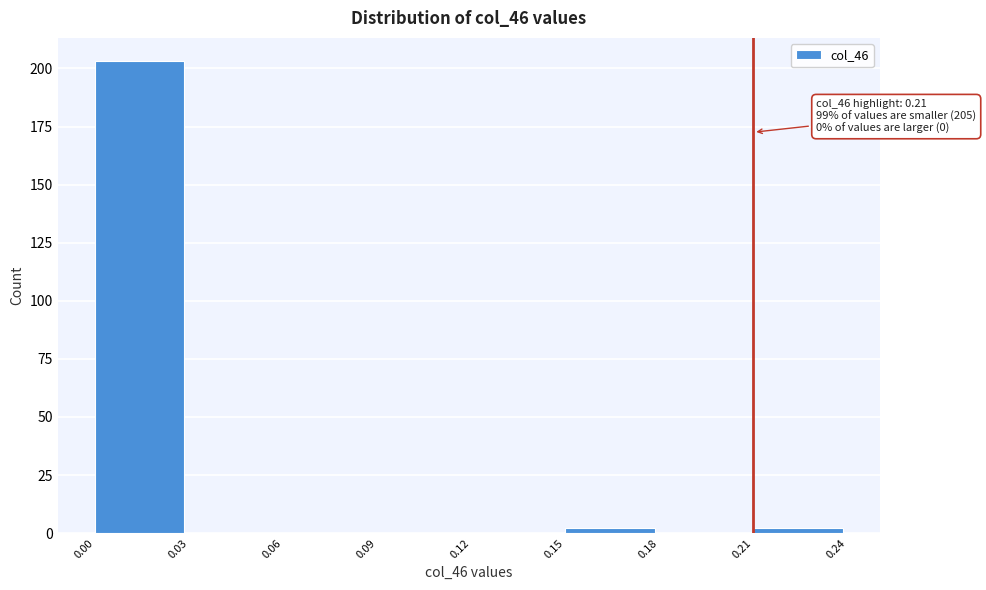

Which range on the x-axis has the tallest bar?

0.00 to 0.03